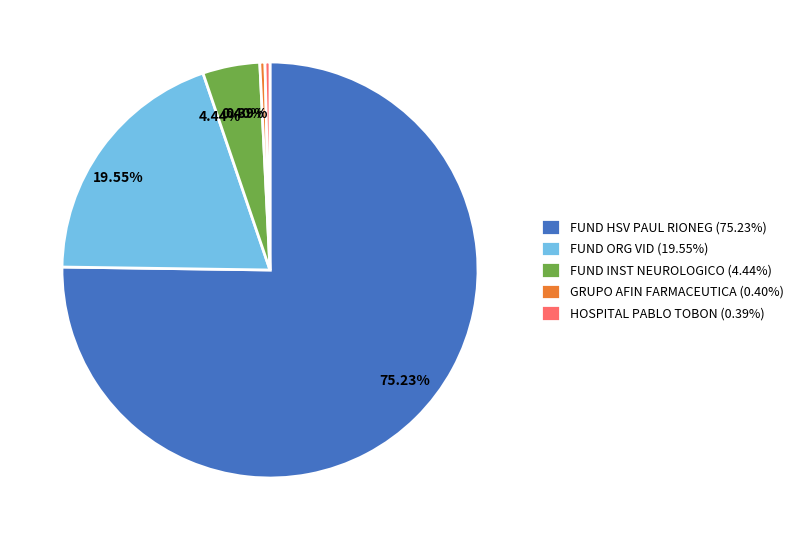

To the nearest percent, what is the difference between the largest and smallest slice percentages?

75%